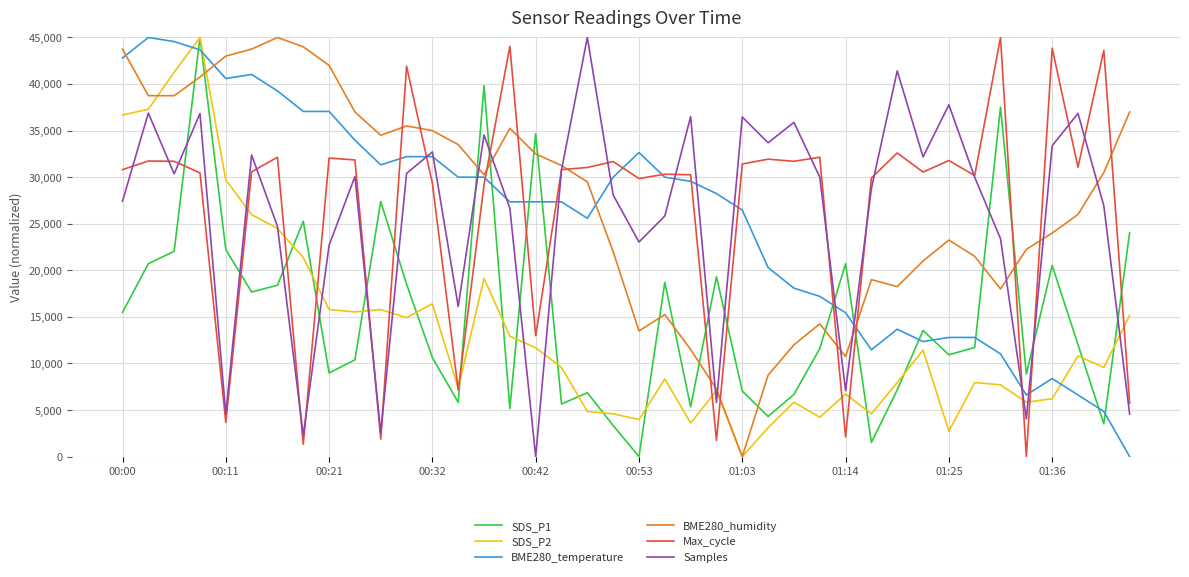

What is the greatest value displayed?

45000.0